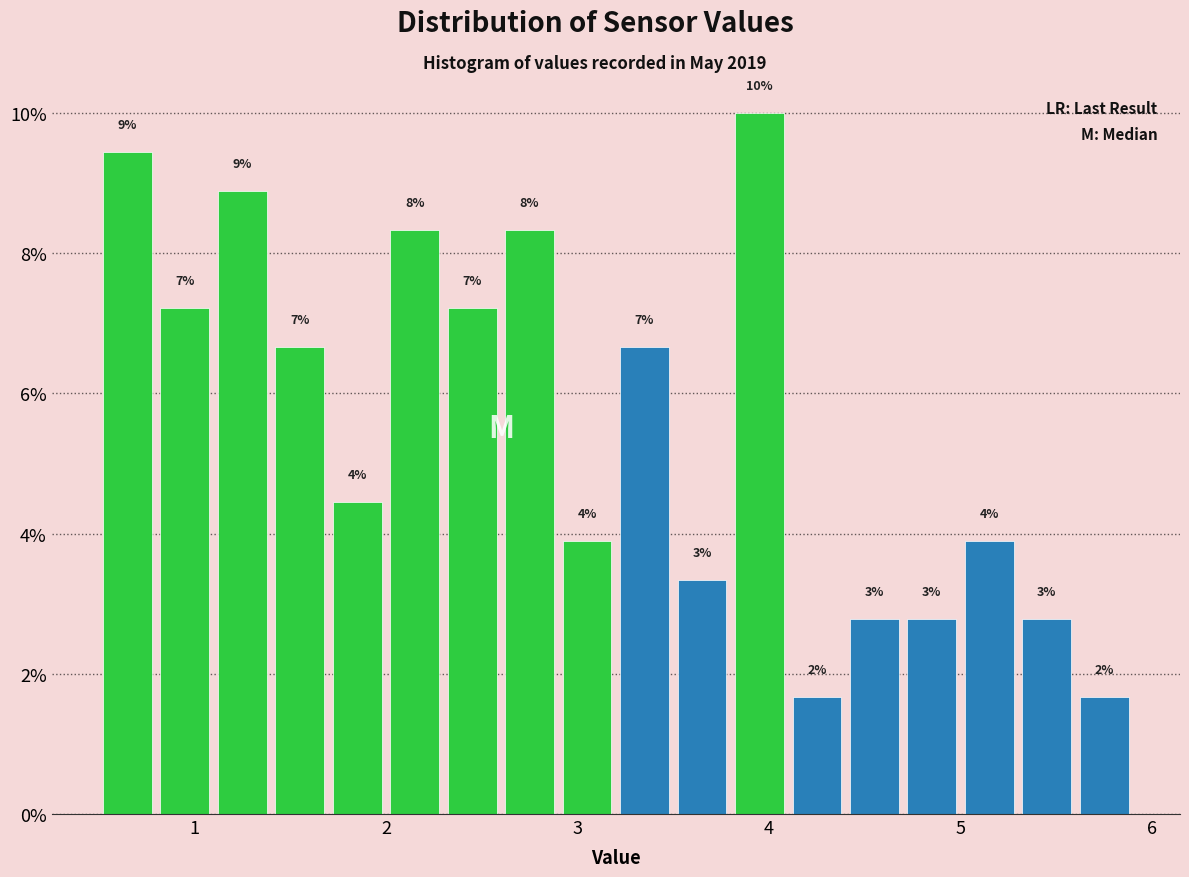

Read against the x-axis, roughly where is the centre of the tallest bar?

4.0